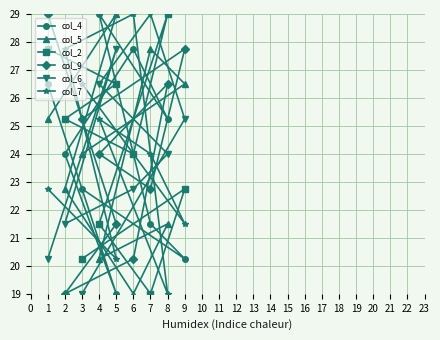

Does the chart have visible grid lines?

Yes